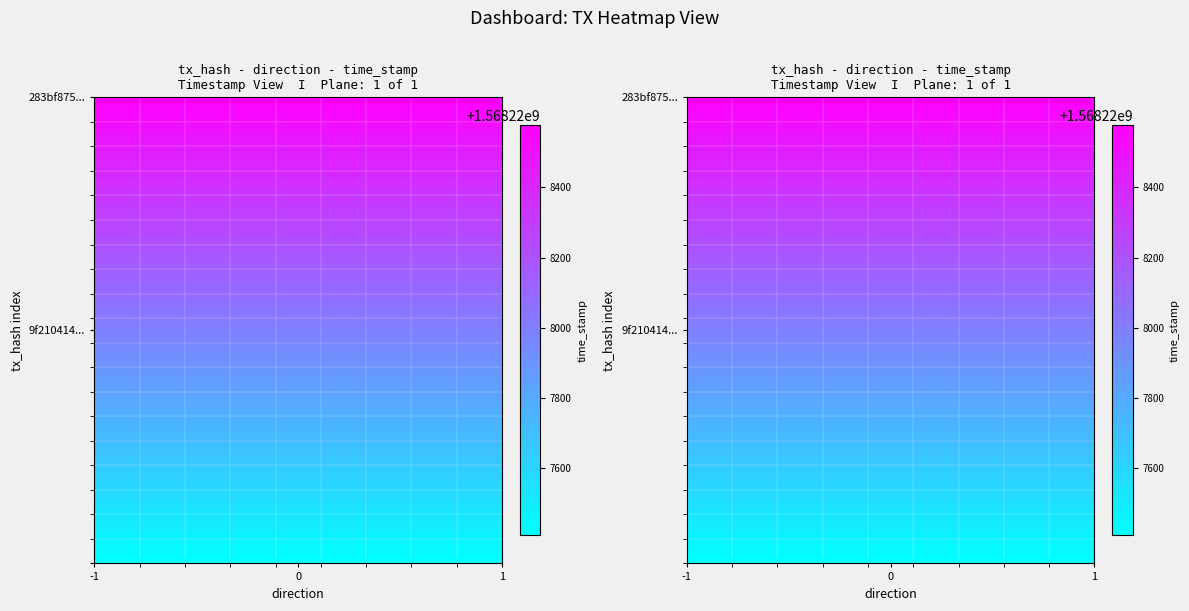

What is the spread (max minus min) of values at time_stamp?

1168